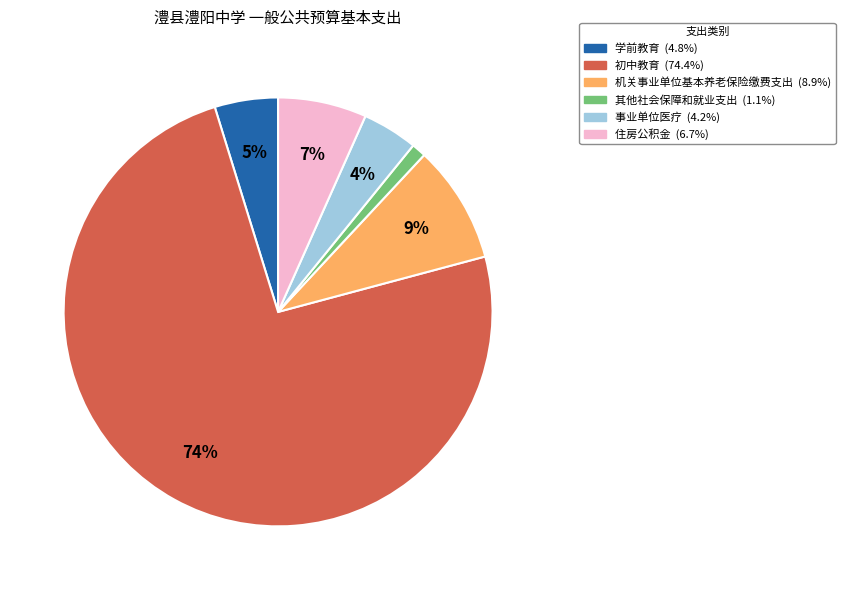

Does any single category account for the majority?

Yes